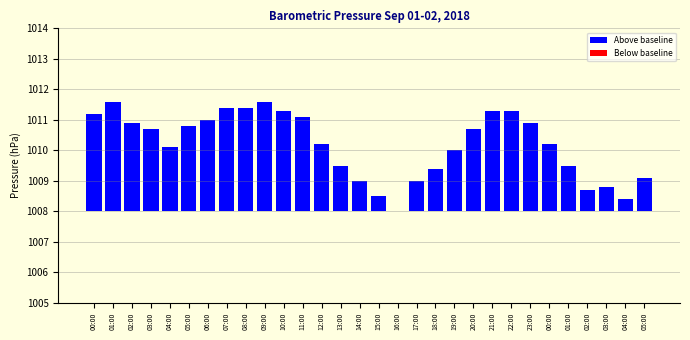

Reading left to right, transcribe all the data shown in this chart.

00:00=3.2	01:00=3.6	02:00=2.9	03:00=2.7	04:00=2.1	05:00=2.8	06:00=3.0	07:00=3.4	08:00=3.4	09:00=3.6	10:00=3.3	11:00=3.1	12:00=2.2	13:00=1.5	14:00=1.0	15:00=0.5	16:00=0.0	17:00=1.0	18:00=1.4	19:00=2.0	20:00=2.7	21:00=3.3	22:00=3.3	23:00=2.9	00:00=2.2	01:00=1.5	02:00=0.7	03:00=0.8	04:00=0.4	05:00=1.1